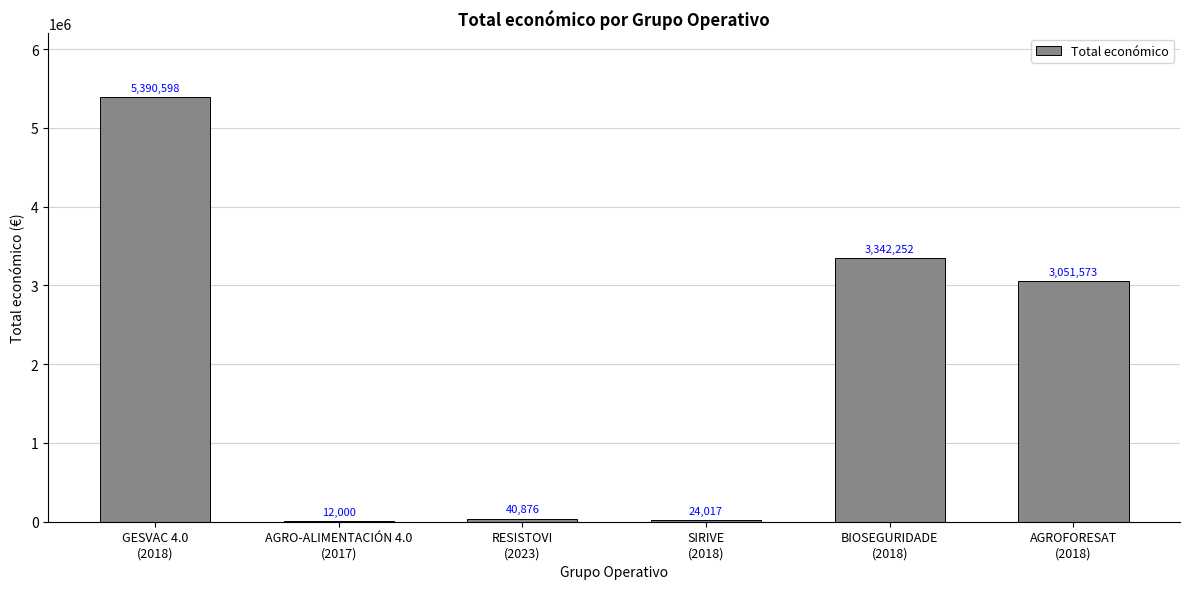

What is the change in value from SIRIVE
(2018) to BIOSEGURIDADE
(2018)?

+3318235